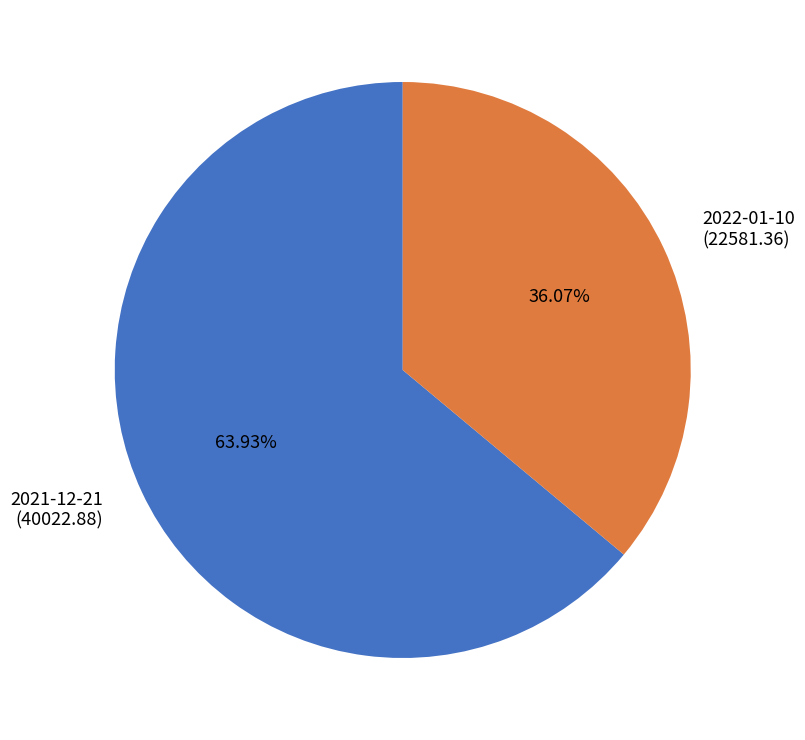

Does 2021-12-21 represent more than half of the total?

Yes